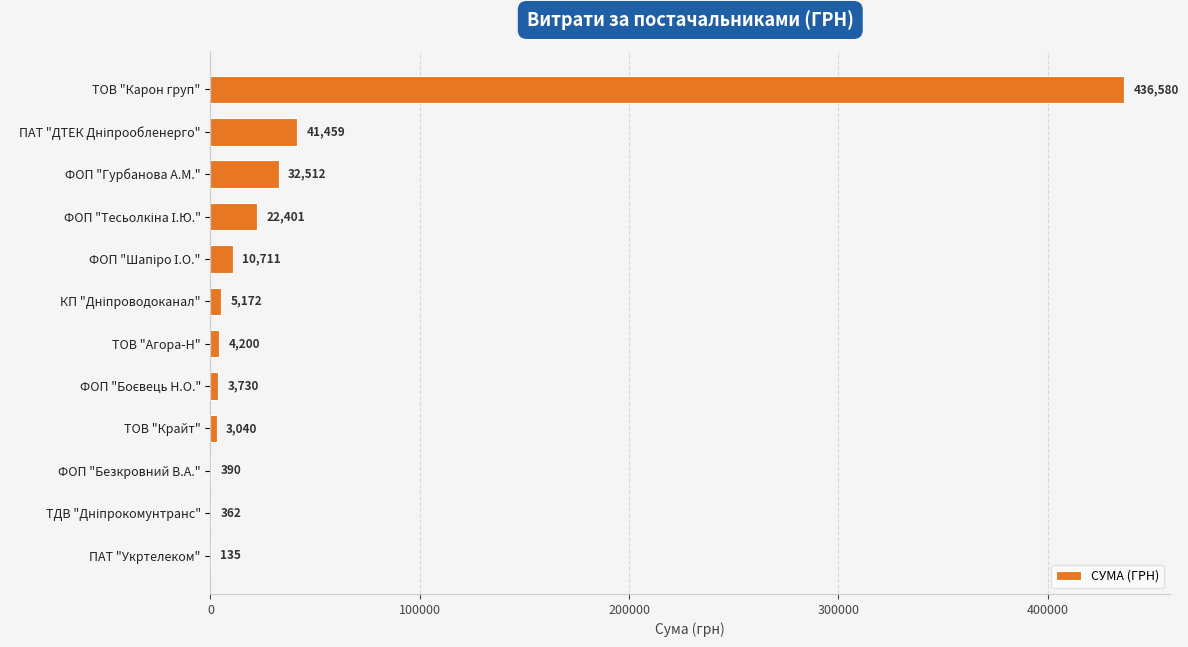

Does the chart contain stacked bars?

No